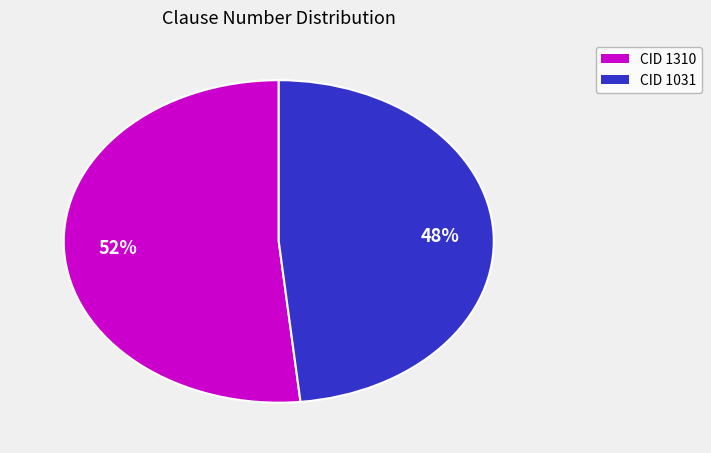

To the nearest percent, what is the combined percentage of CID 1031 and CID 1310?

100%